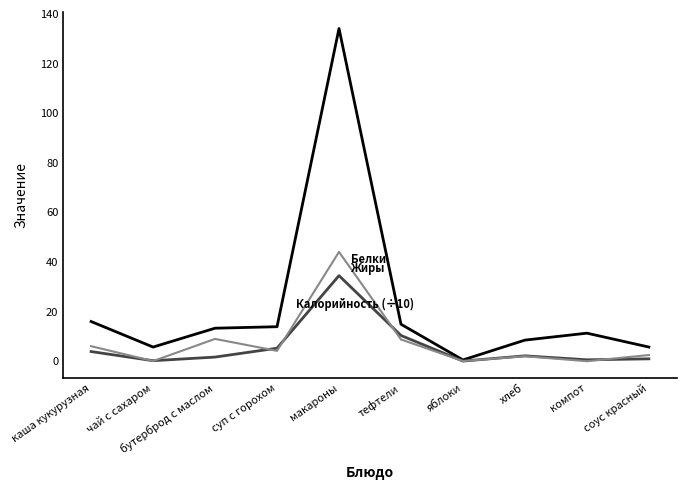

How many categories are shown in the chart?

10